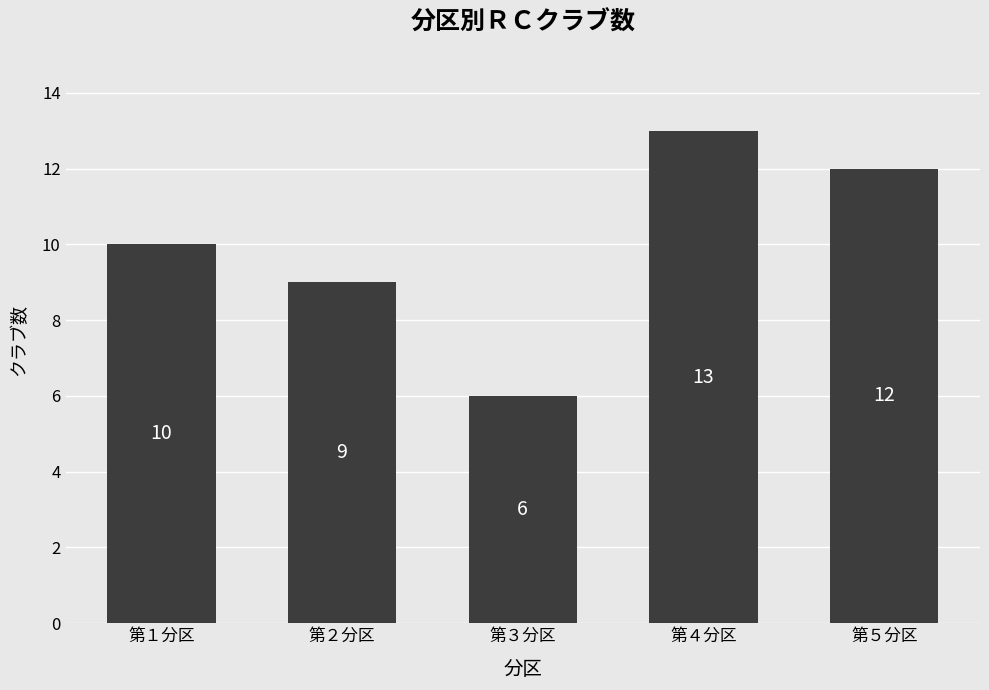

What is the sum of all values?

50